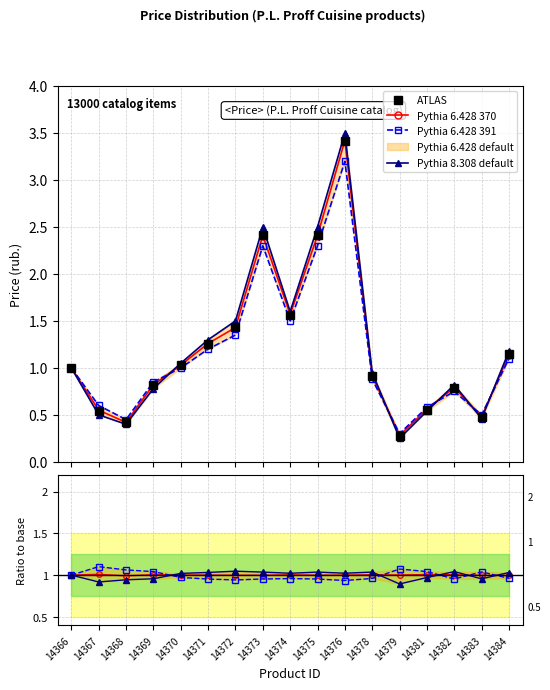

After their last crossing, which series has the higher values: Pythia 6.428 391 or ATLAS?

ATLAS